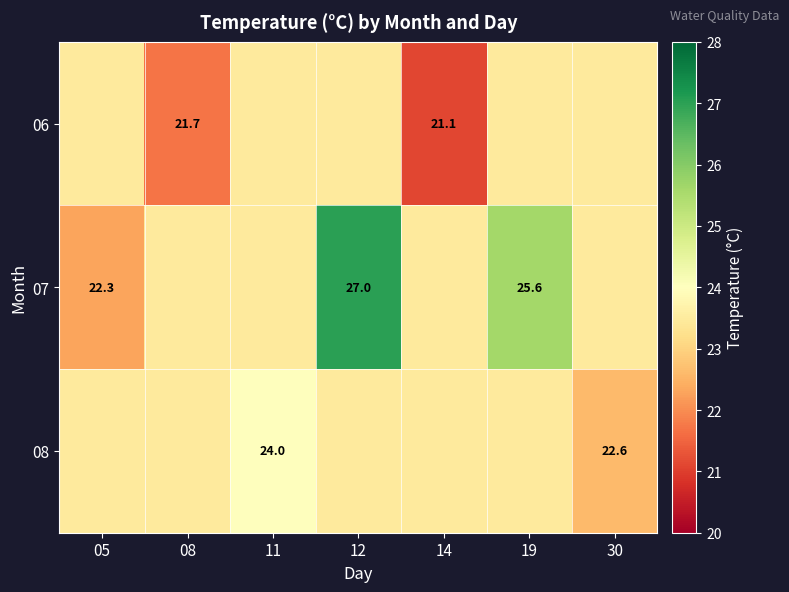

Rank the categories by 08 value from highest to lowest.

11, 05, 08, 12, 14, 19, 30